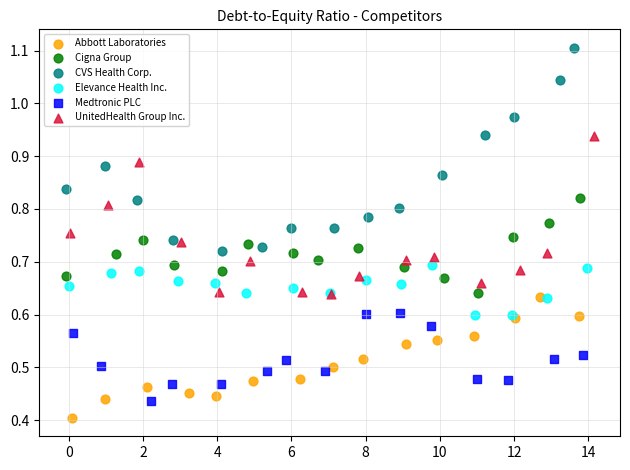

Which series contains the lowest Y value?

Abbott Laboratories